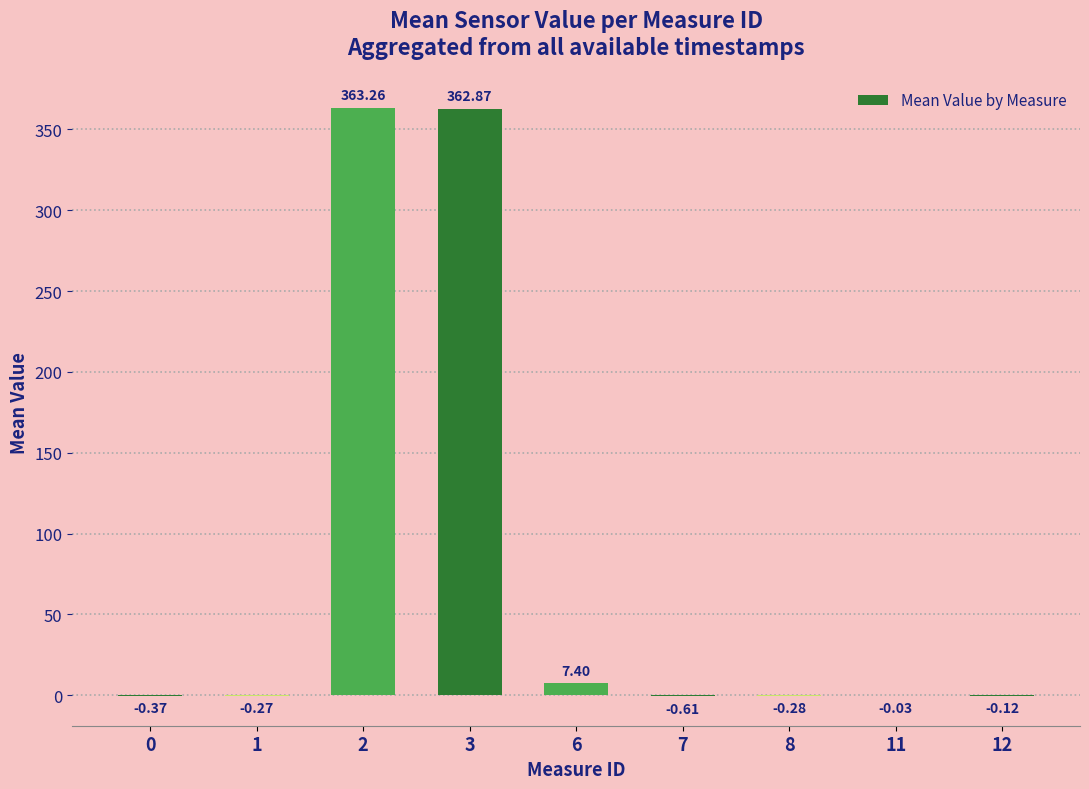

What is the sum of the values at 6 and 8?

7.1